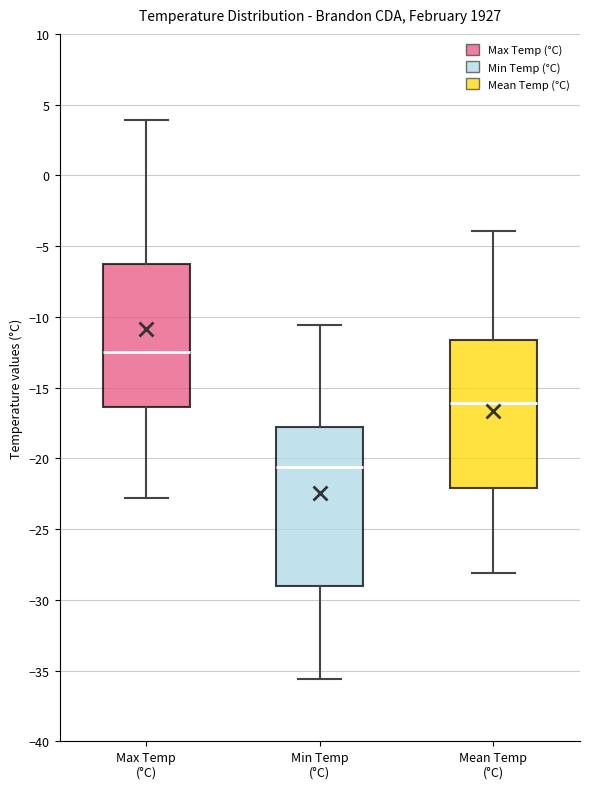

Reading left to right, read every box against the y-axis: the position of its median line, the range the box covers, and the ends of its whiskers. The values are not printed on the chart, so give them approximately, as read against the axis.

Max Temp (°C): median -12.5, box -16.5 to -6.5, whiskers -23.0 to 4.0
Min Temp (°C): median -20.5, box -29.0 to -18.0, whiskers -35.5 to -10.5
Mean Temp (°C): median -16.0, box -22.0 to -11.5, whiskers -28.0 to -4.0